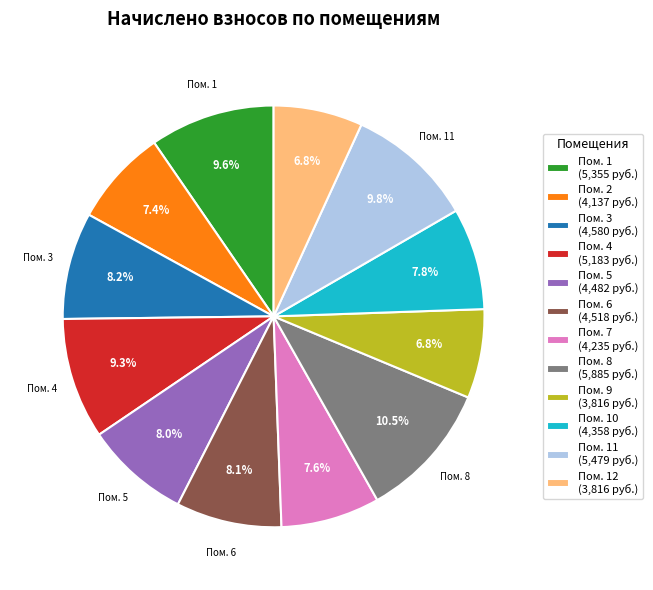

To the nearest percent, what is the average slice percentage?

8%